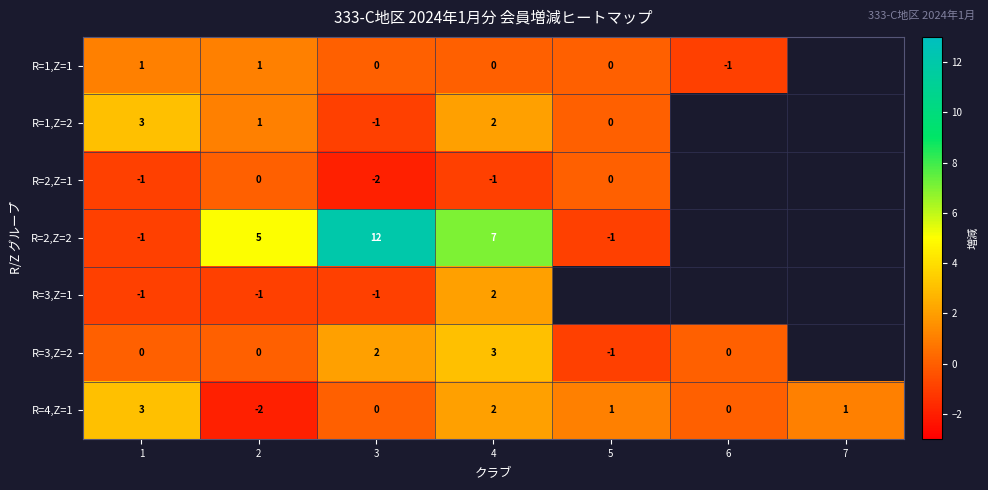

At which category does the chart reach its peak across all series?

3